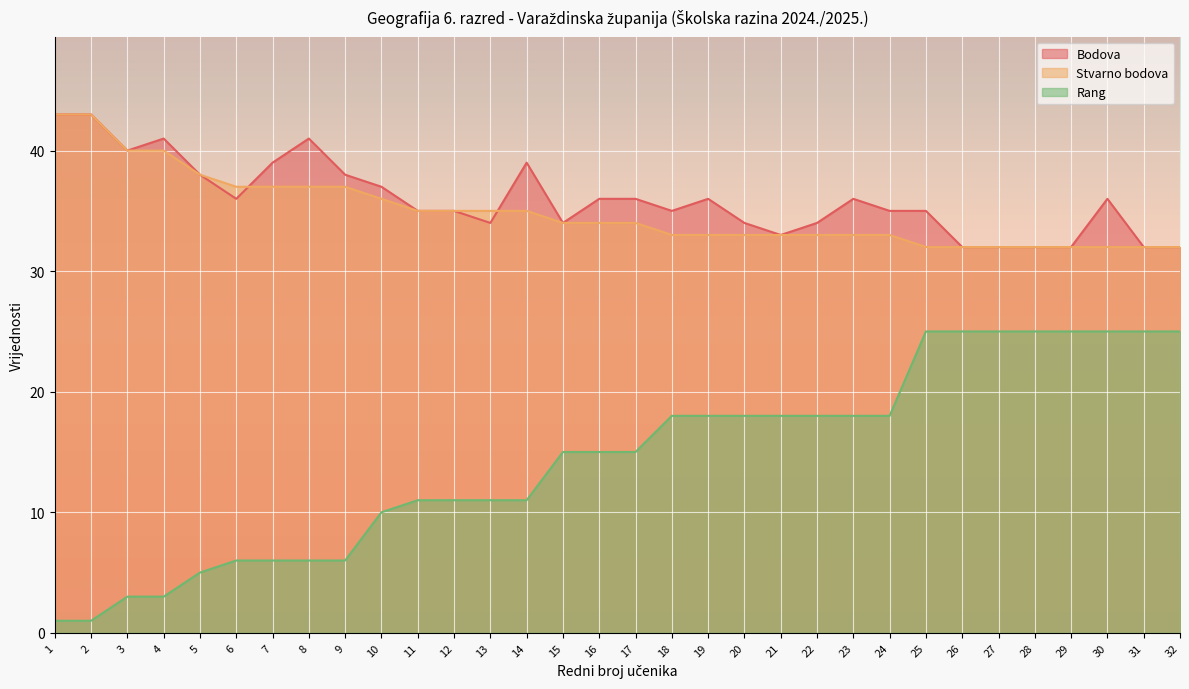

Is it true that Rang equals 18 at 24?

True